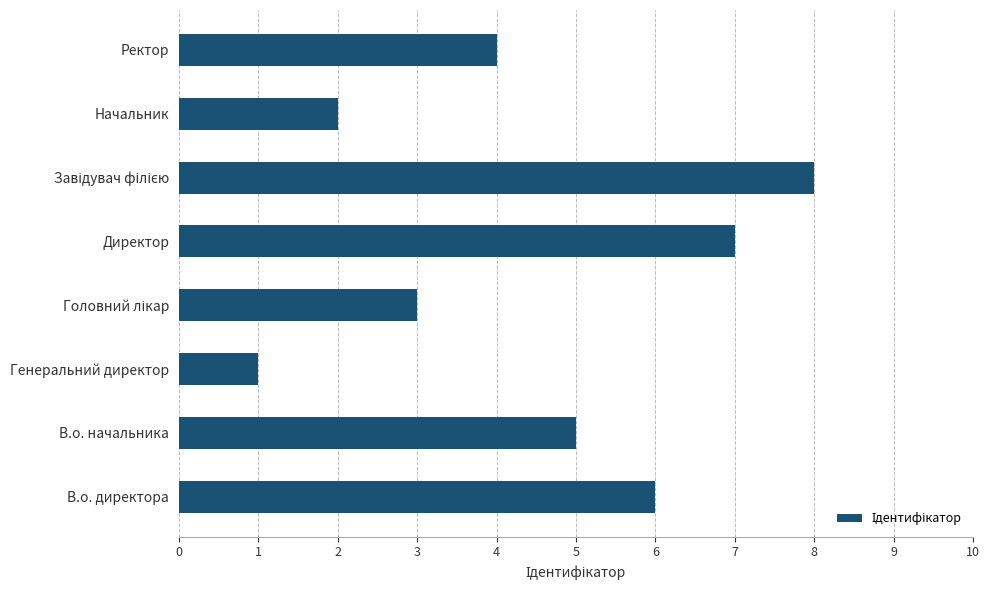

Reading bottom to top, list all the values displayed in this chart.

6	5	1	3	7	8	2	4